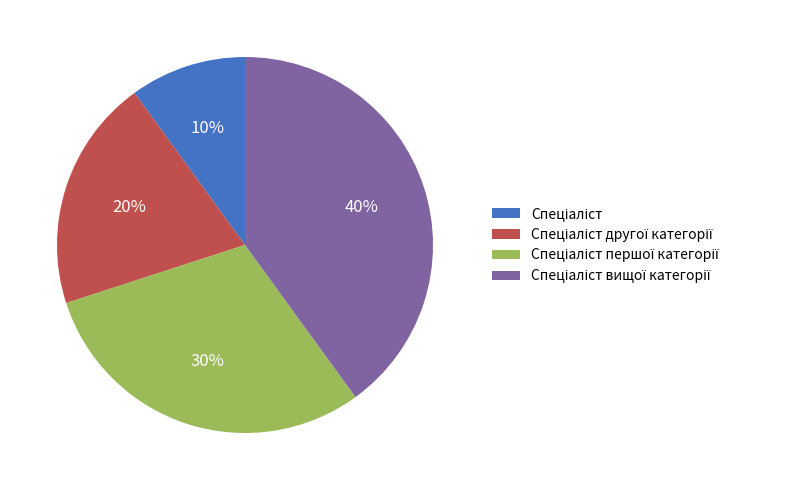

Is there any slice that represents more than half of the pie?

No